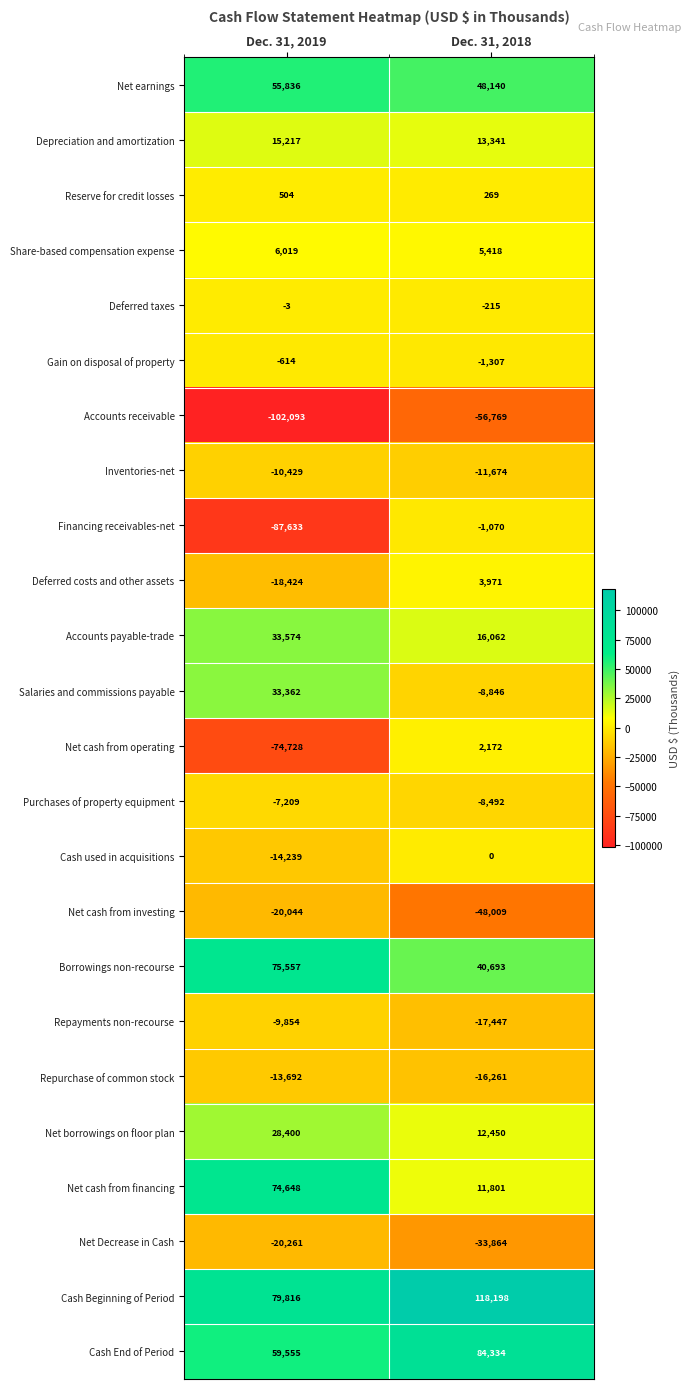

List the series in order of their peak value, highest first.

Cash Beginning of Period, Cash End of Period, Borrowings non-recourse, Net cash from financing, Net earnings, Accounts payable-trade, Salaries and commissions payable, Net borrowings on floor plan, Depreciation and amortization, Share-based compensation expense, Deferred costs and other assets, Net cash from operating, Reserve for credit losses, Cash used in acquisitions, Deferred taxes, Gain on disposal of property, Financing receivables-net, Purchases of property equipment, Repayments non-recourse, Inventories-net, Repurchase of common stock, Net cash from investing, Net Decrease in Cash, Accounts receivable